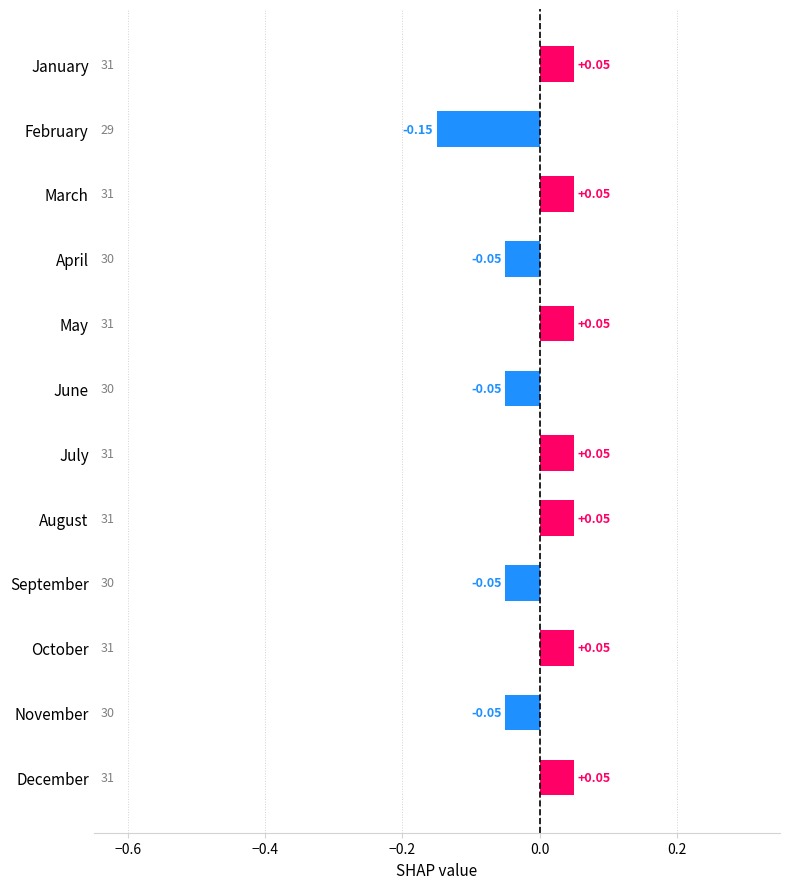

Which label corresponds to the smallest value in the chart?

February